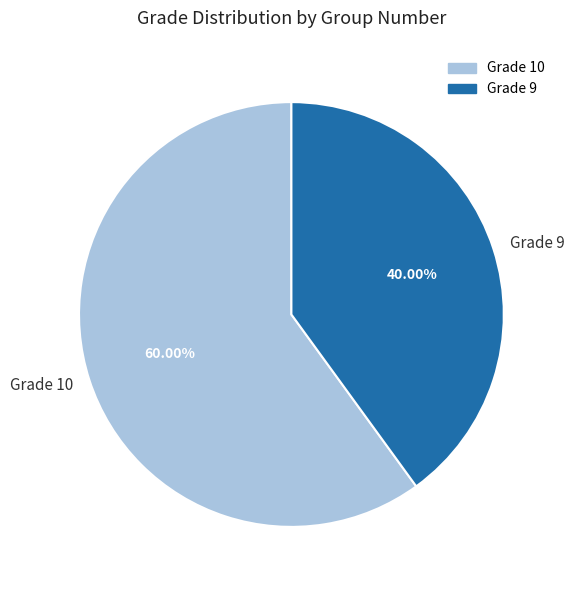

Approximately how many times larger is the value at Grade 10 compared to Grade 9?

1.5